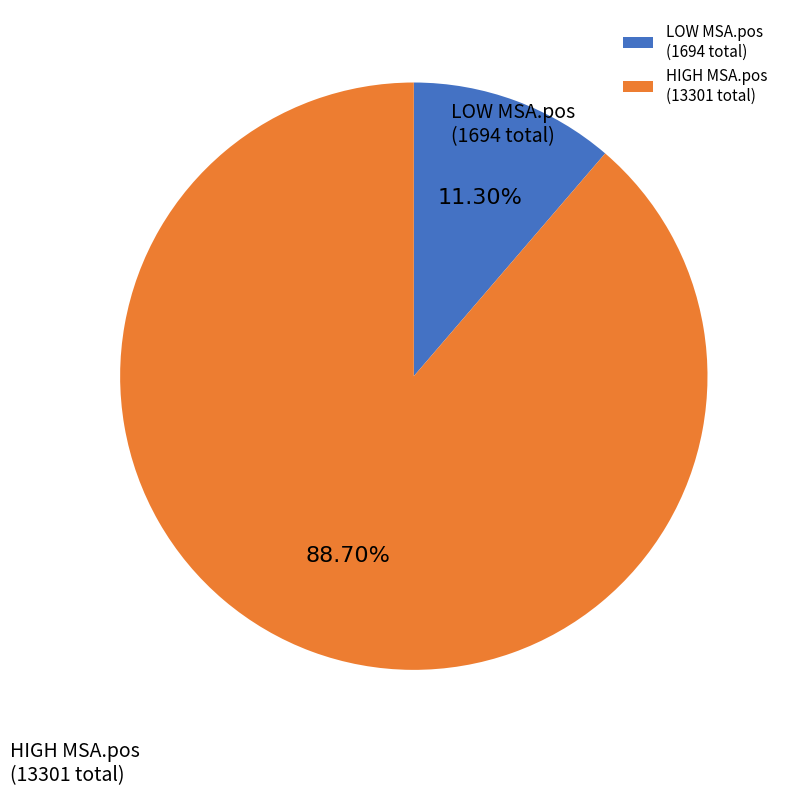

Rank the categories by value from highest to lowest.

HIGH MSA.pos (13301 total), LOW MSA.pos (1694 total)